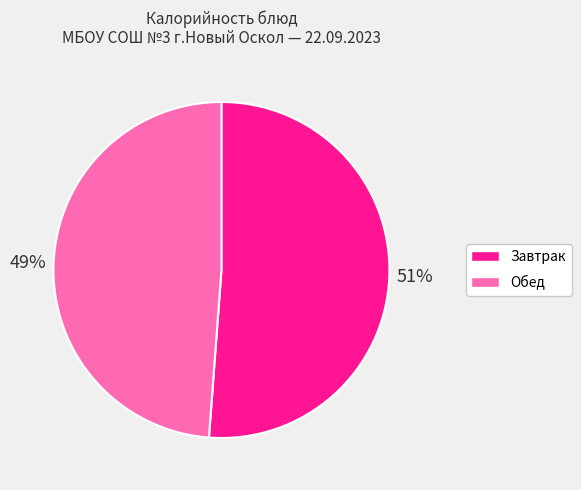

Does any single category account for the majority?

Yes